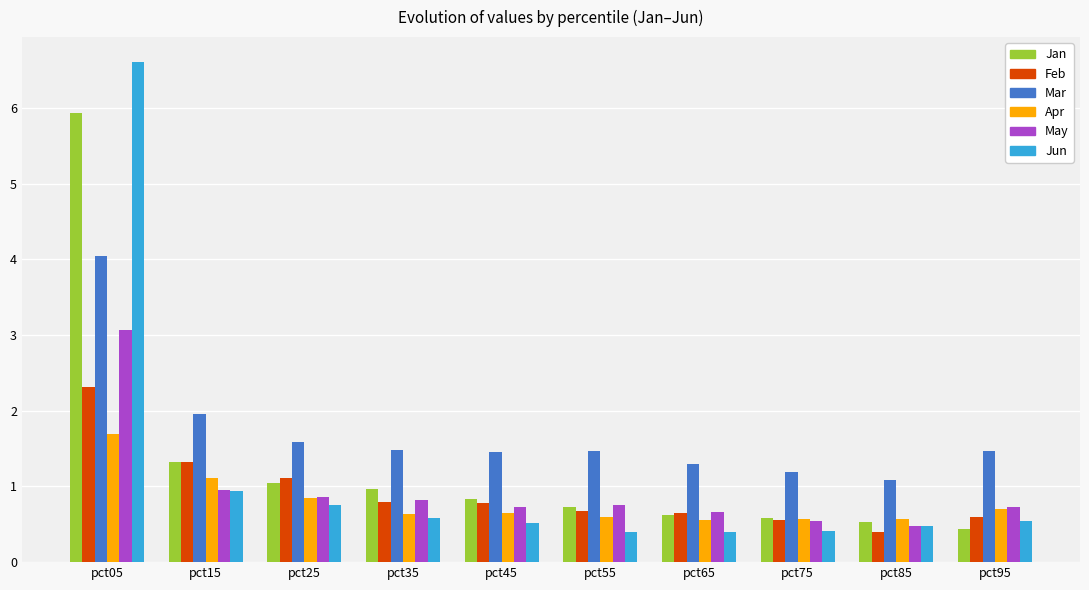

Which label corresponds to the largest value in the chart?

pct05